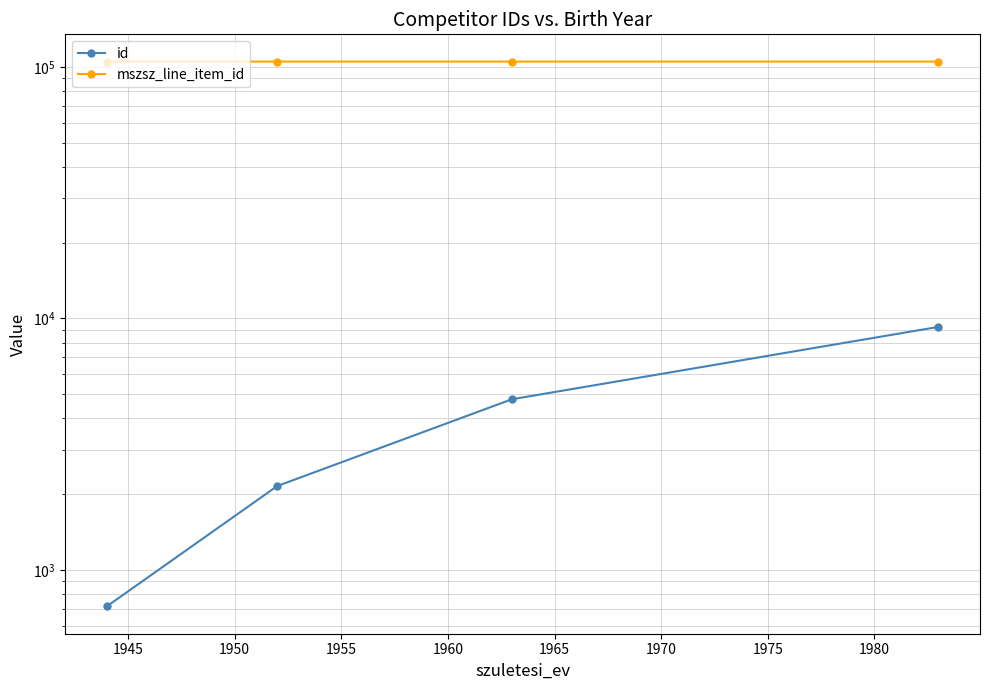

What are all the series names shown in the legend?

id, mszsz_line_item_id